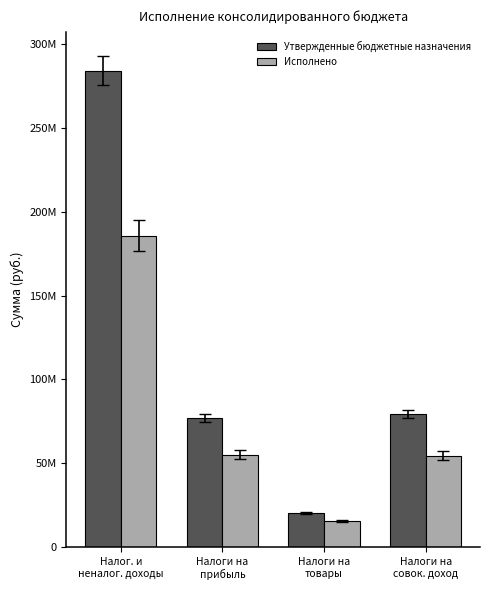

Are the bars horizontal?

No